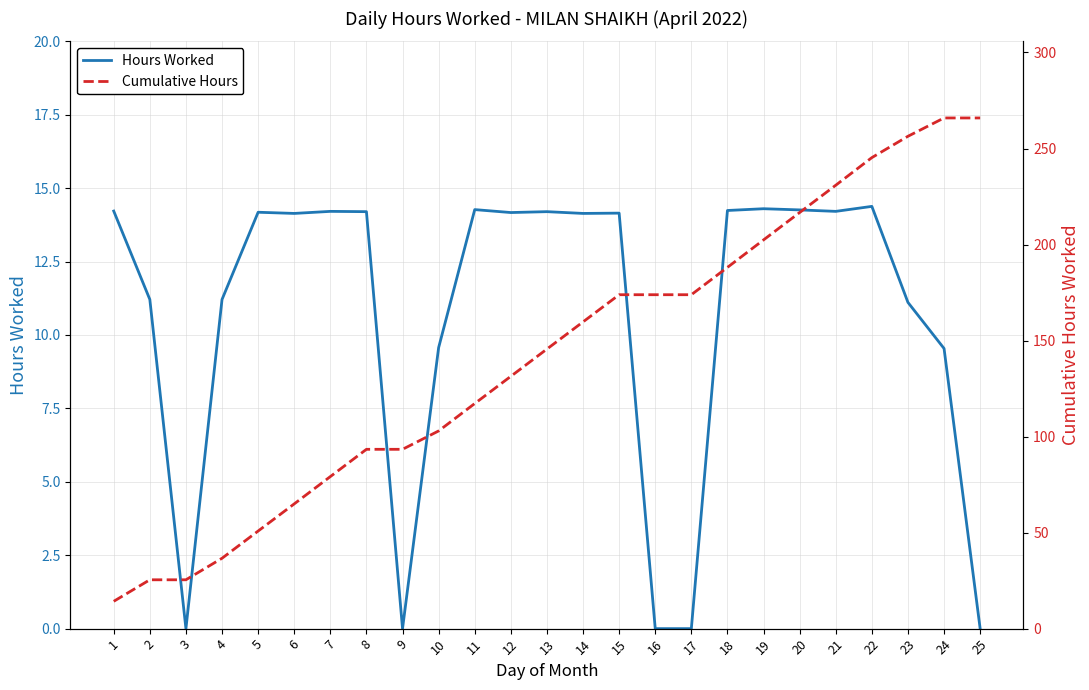

What are all the series names shown in the legend?

Hours Worked, Cumulative Hours